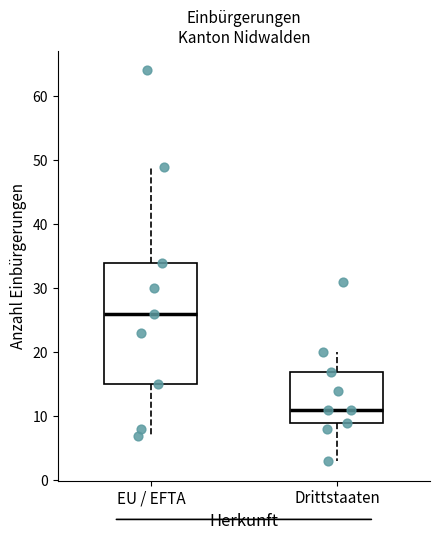

Where does the lower whisker of the box for Drittstaaten end on the y-axis? The values are not printed on the chart, so give them approximately, as read against the axis.

3